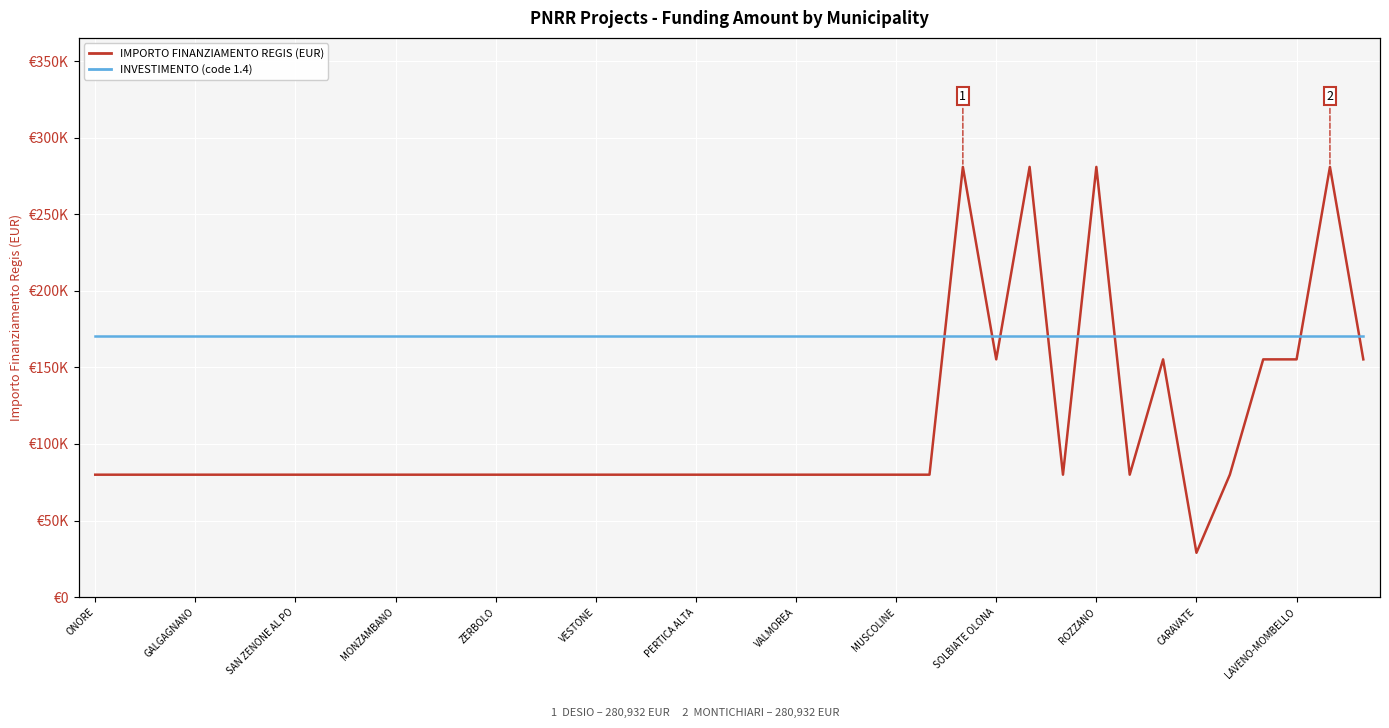

What are all the series names shown in the legend?

IMPORTO FINANZIAMENTO REGIS, INVESTIMENTO